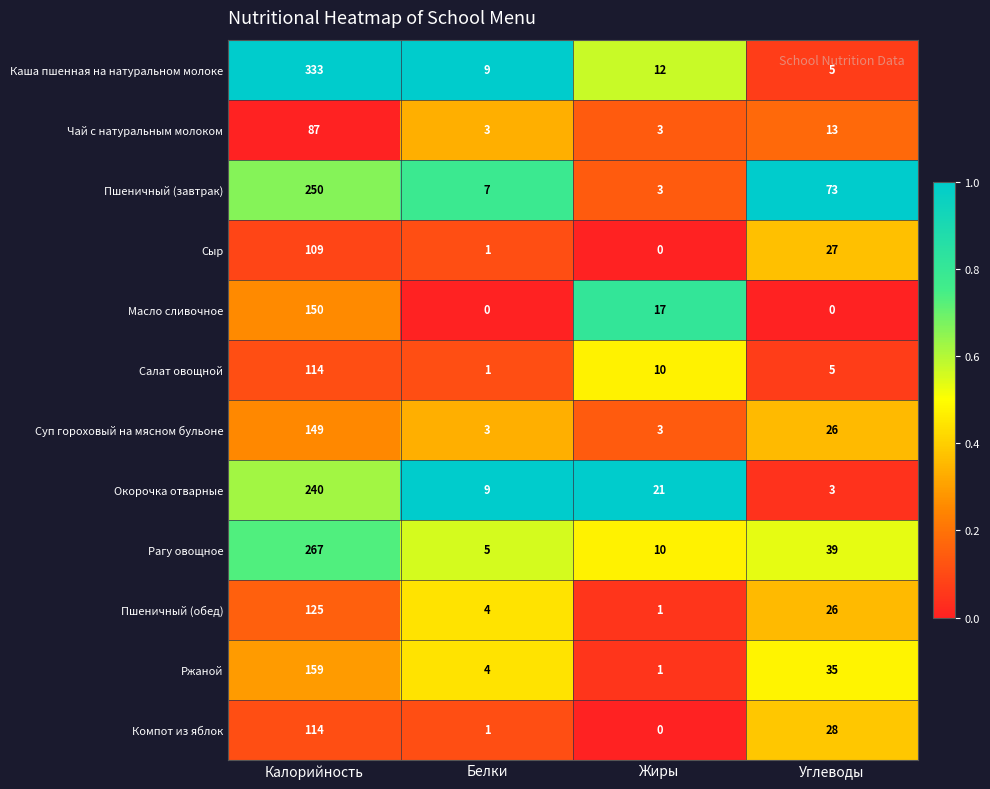

How many categories are shown in the chart?

4